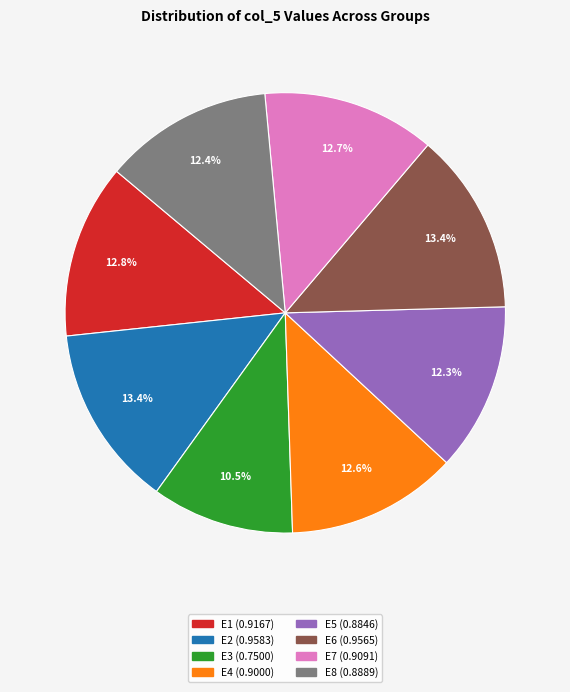

How much of the chart is everything except E3?

89.5%